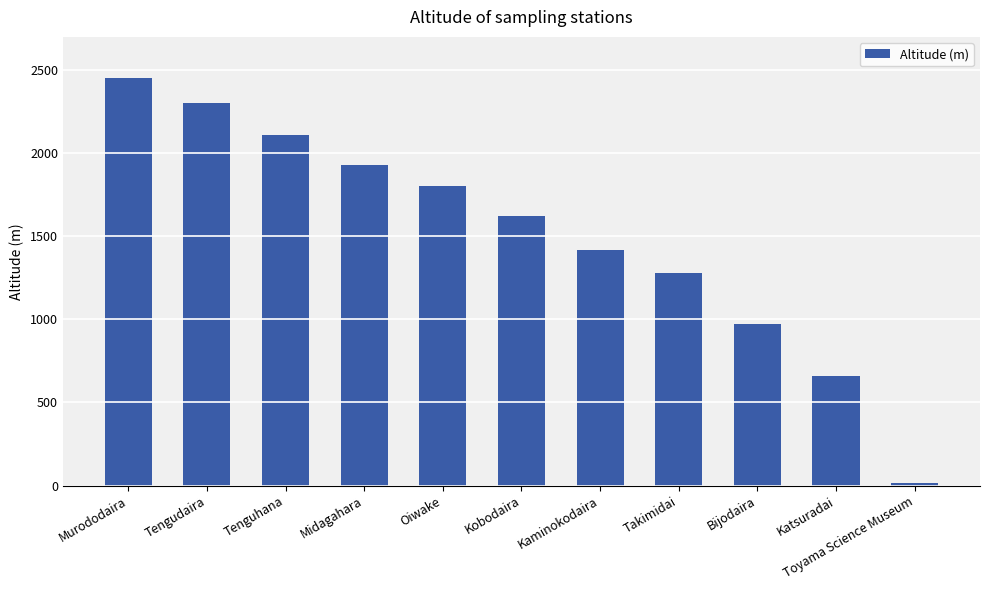

List the labels in order of value, largest first.

Murododaira, Tengudaira, Tenguhana, Midagahara, Oiwake, Kobodaira, Kaminokodaira, Takimidai, Bijodaira, Katsuradai, Toyama Science Museum